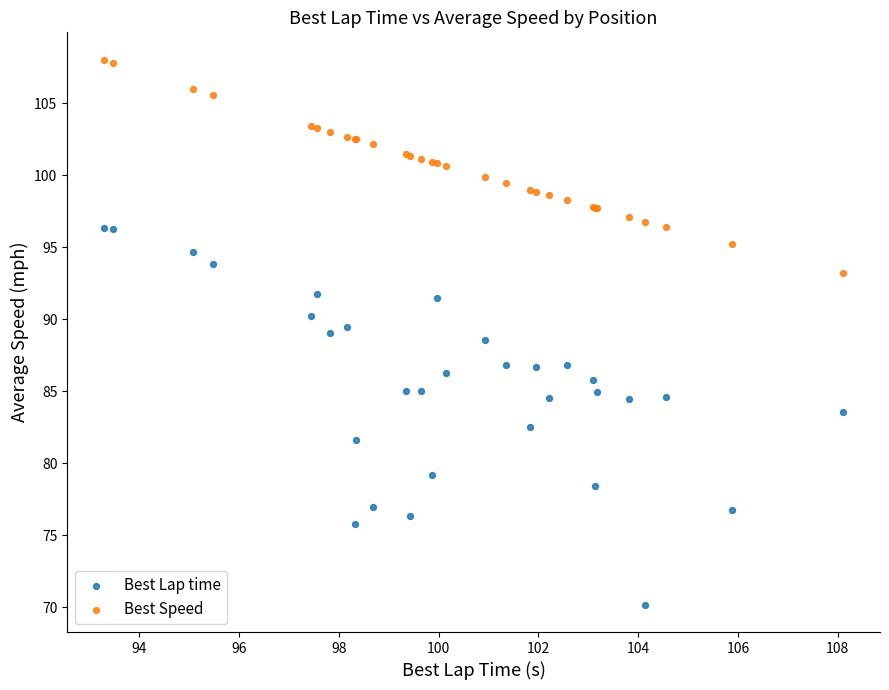

Which series reaches the minimum Y coordinate?

Best Lap time